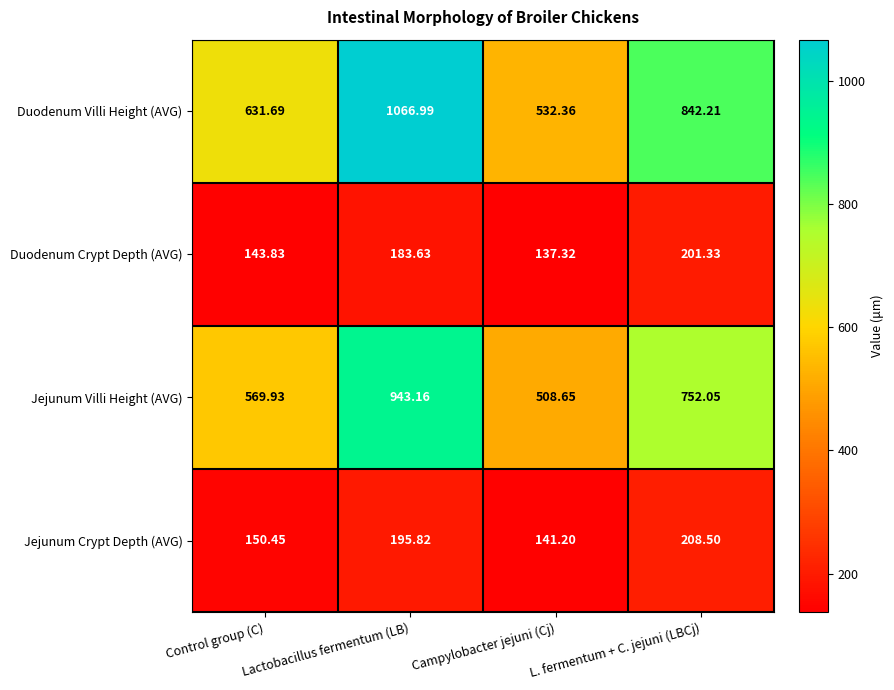

Rank the series by their maximum value, from lowest to highest.

Duodenum Crypt Depth (AVG), Jejunum Crypt Depth (AVG), Jejunum Villi Height (AVG), Duodenum Villi Height (AVG)